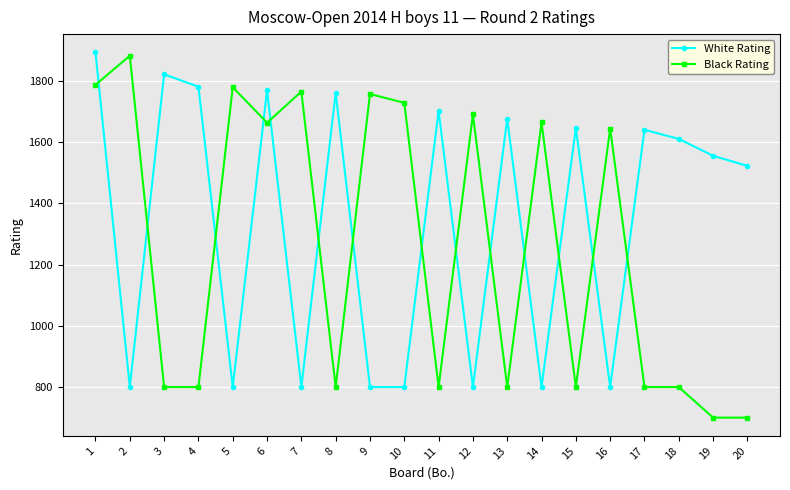

Which series has the largest range (max minus min)?

Black Rating